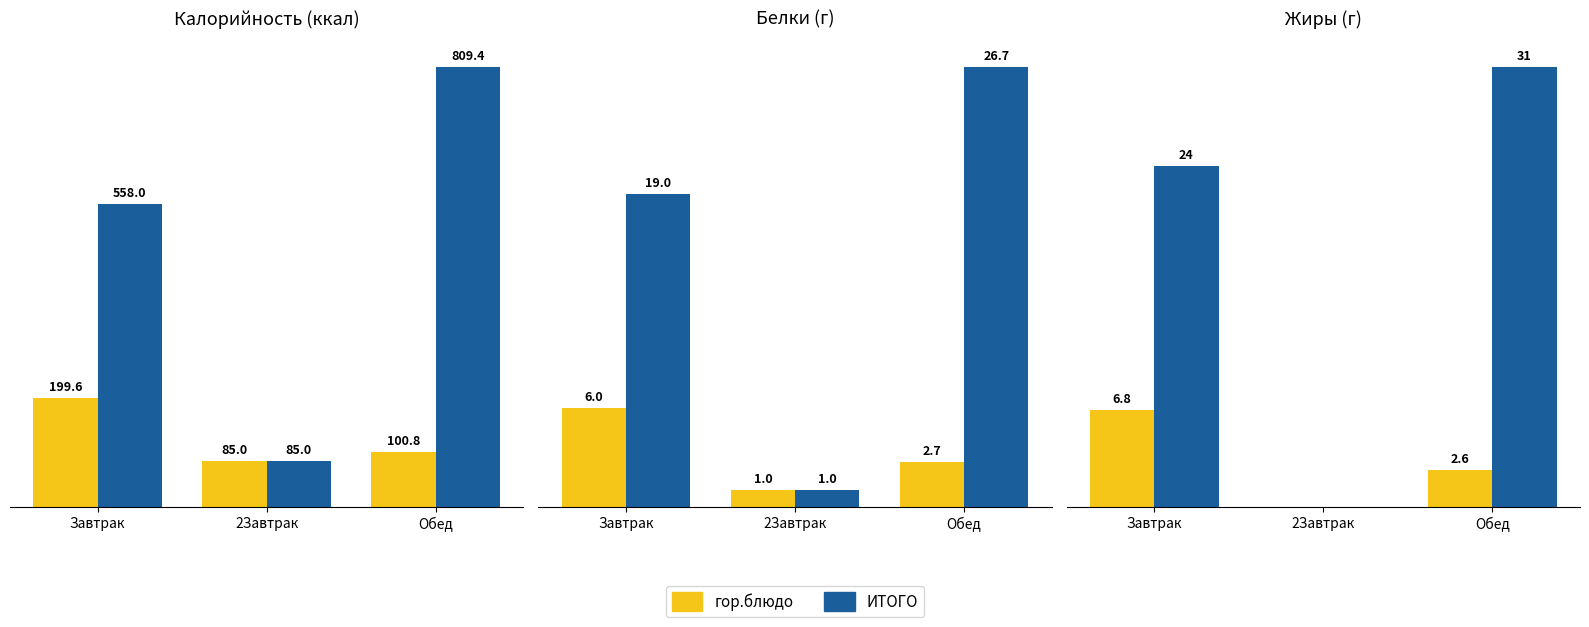

Rank the categories by ИТОГО value from lowest to highest.

2Завтрак, Завтрак, Обед